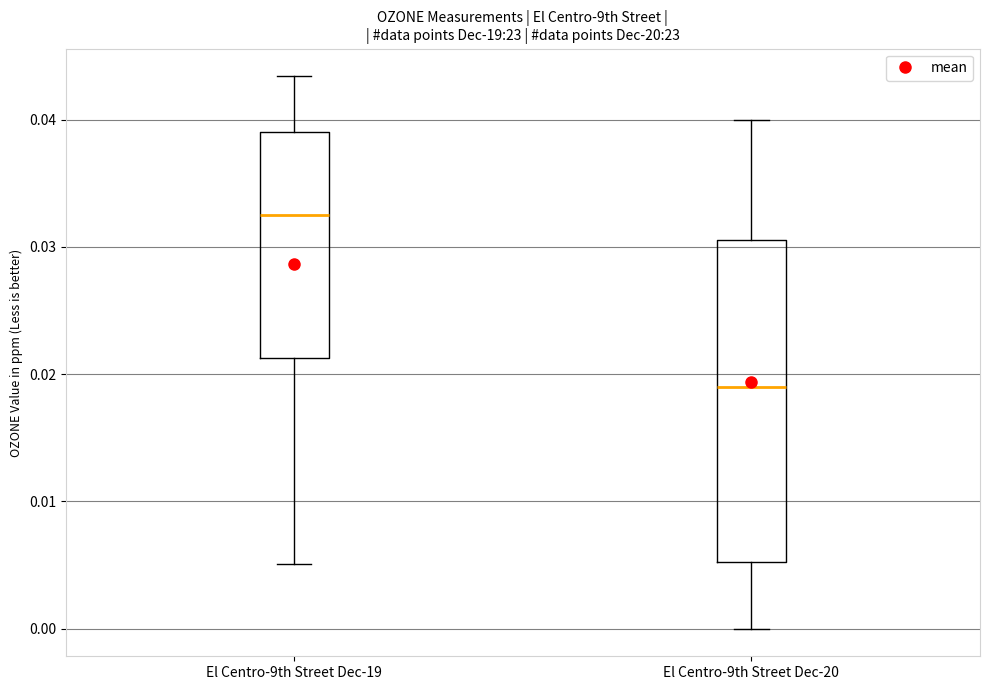

Reading left to right, transcribe this box plot: for each box, give where its median line is, the range the box spans, and where its two whiskers end, as read against the y-axis. The values are not printed on the chart, so give them approximately, as read against the axis.

El Centro-9th Street Dec-19: median 0.033, box 0.021 to 0.039, whiskers 0.005 to 0.043
El Centro-9th Street Dec-20: median 0.019, box 0.005 to 0.031, whiskers 0.000 to 0.040